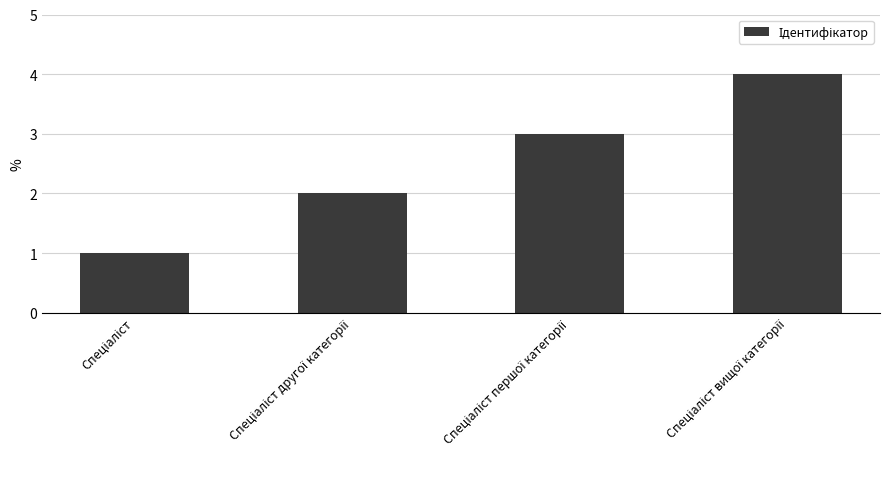

What is the sum of all values?

10